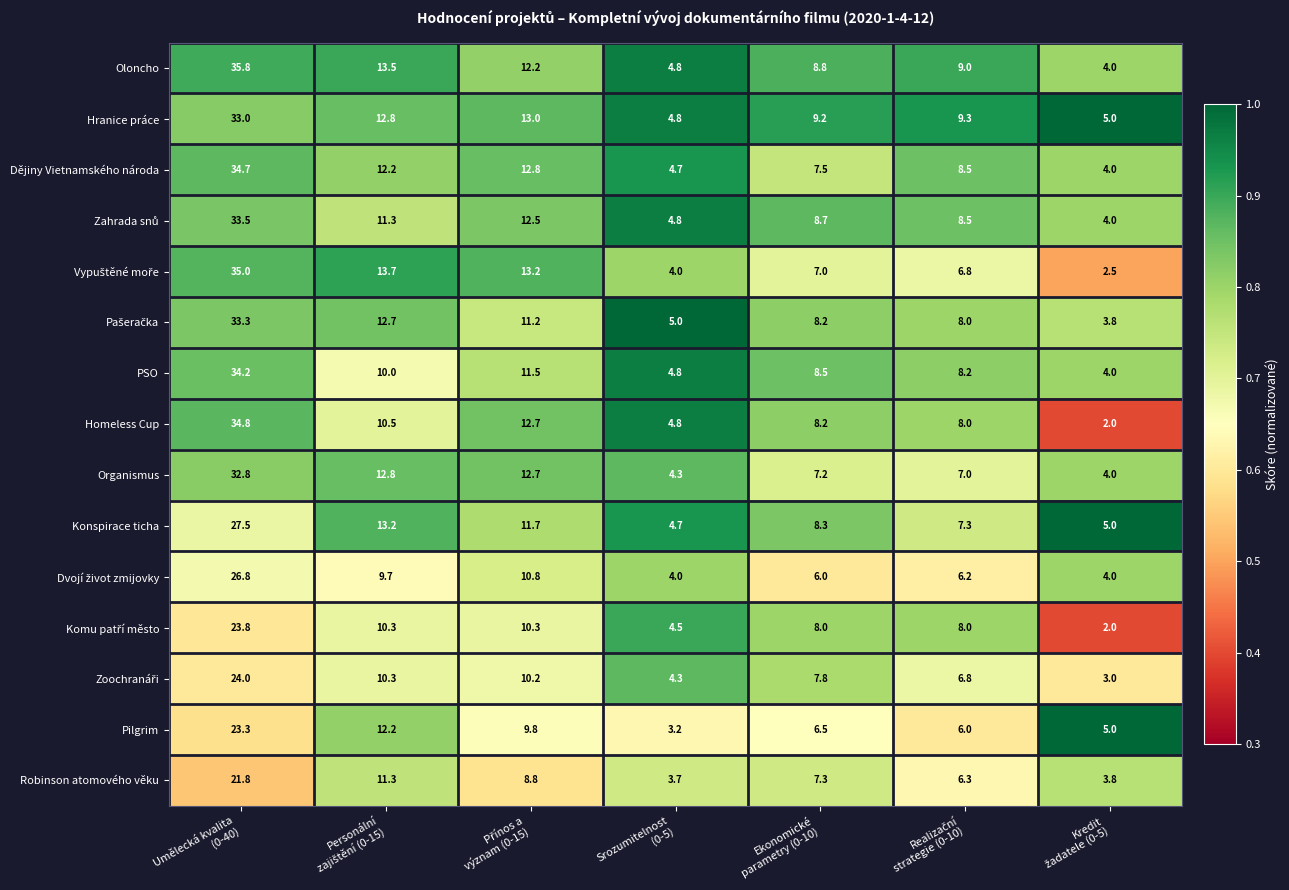

What is the minimum value shown in the chart?

2.0